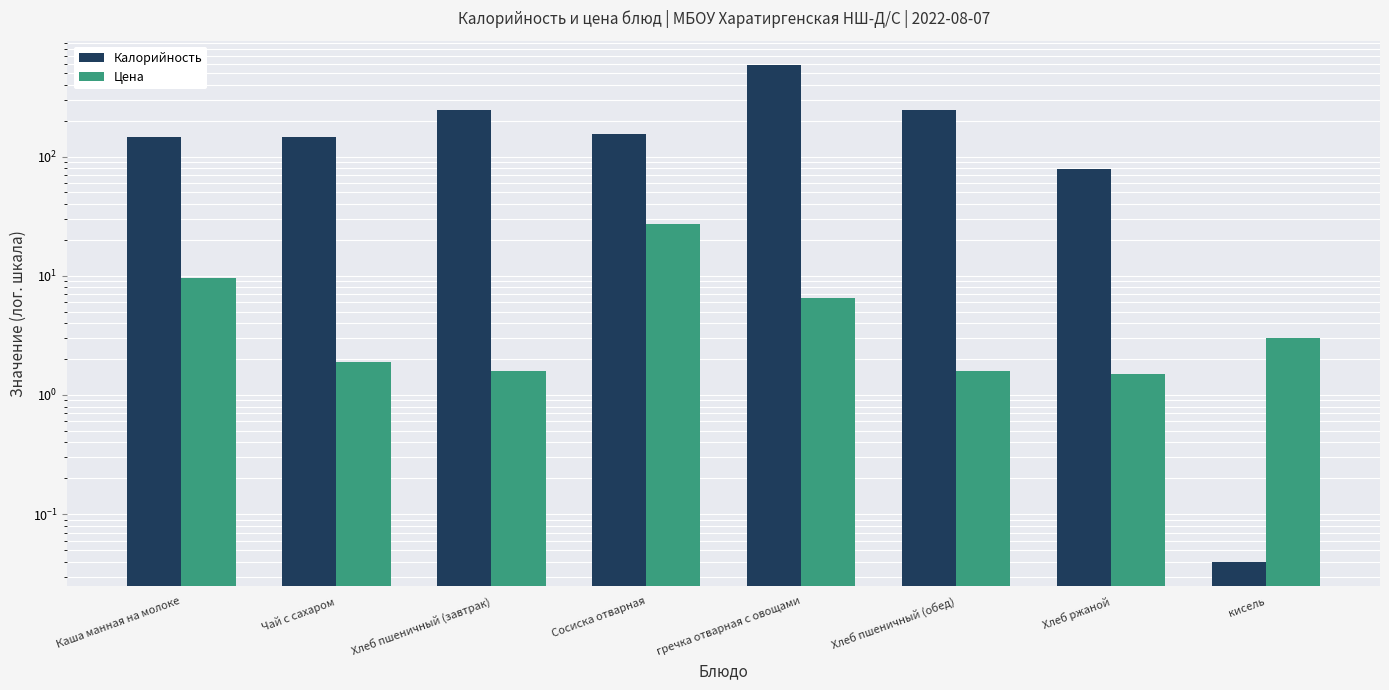

At Чай с сахаром, list the series in order from largest to smallest.

Калорийность, Цена